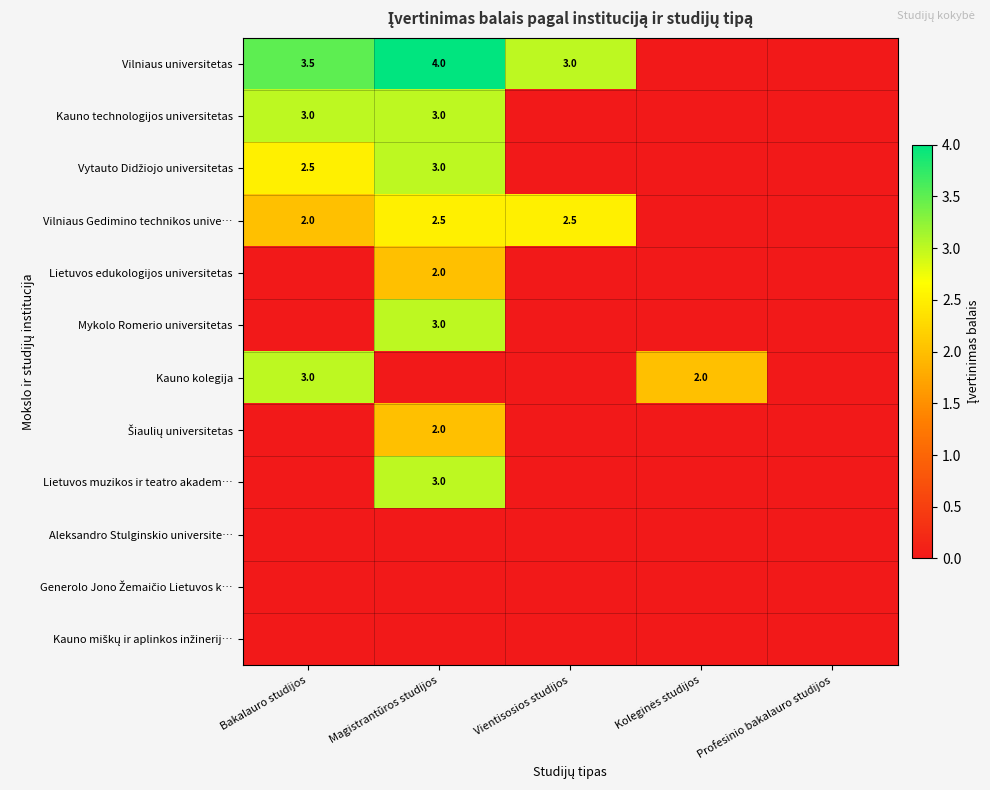

True or false: Kauno technologijos universitetas has a value of 2.0 at Magistrantūros studijos.

False